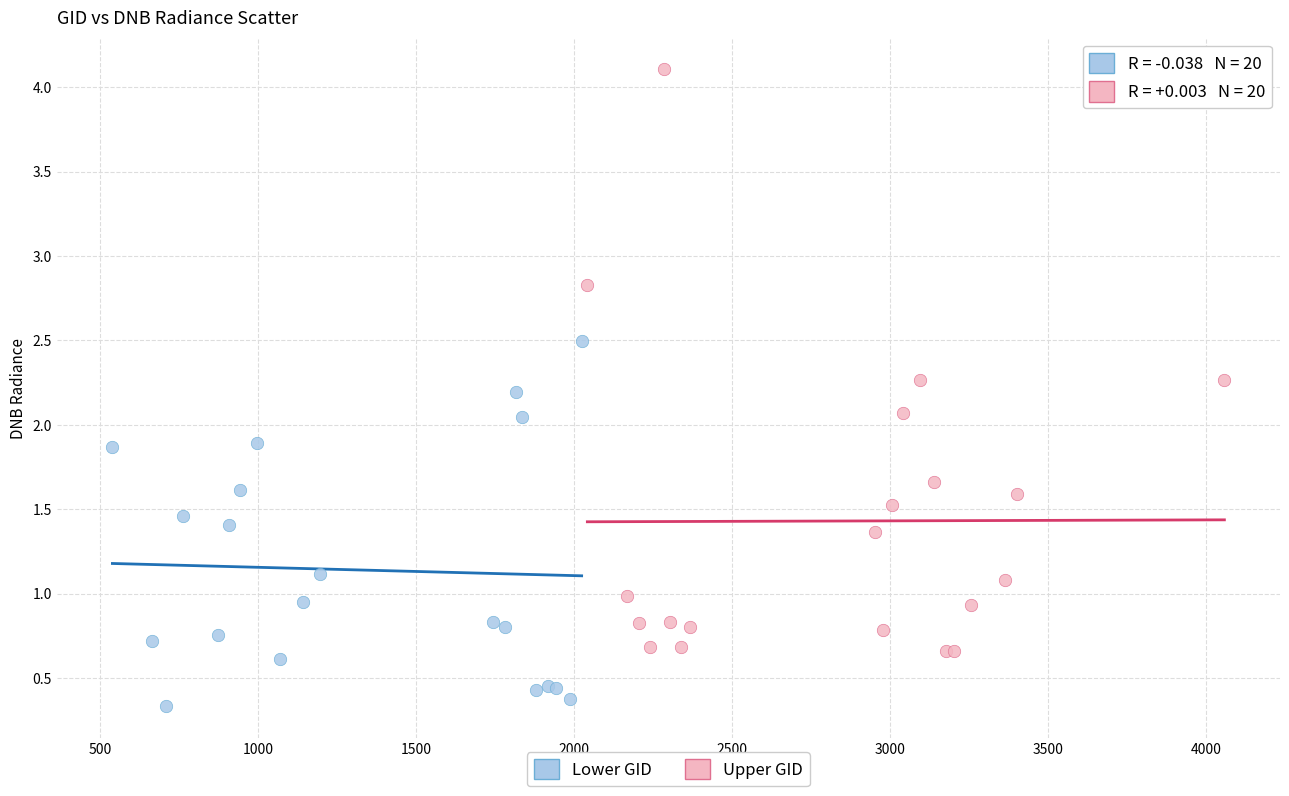

Which series reaches the minimum Y coordinate?

Lower GID